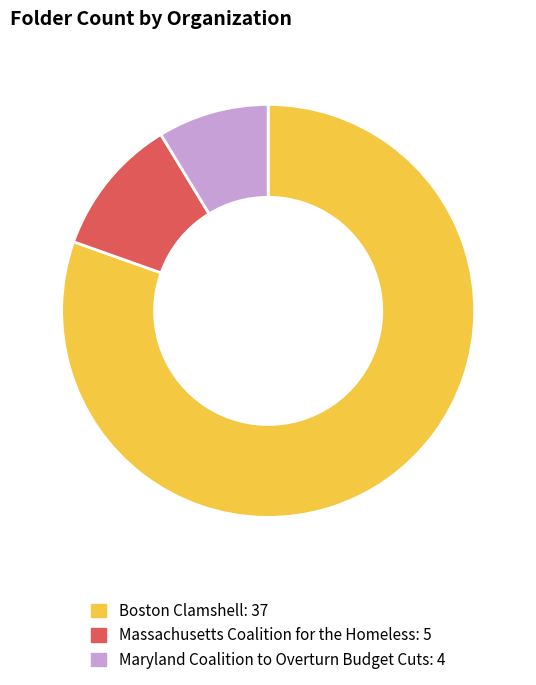

Which category has the biggest portion of the pie?

Boston Clamshell